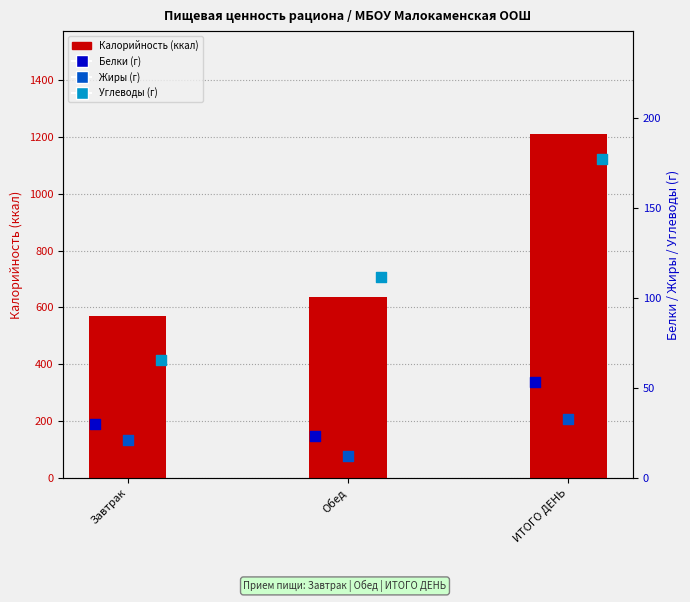

What is the total value across all series at Обед?

785.0